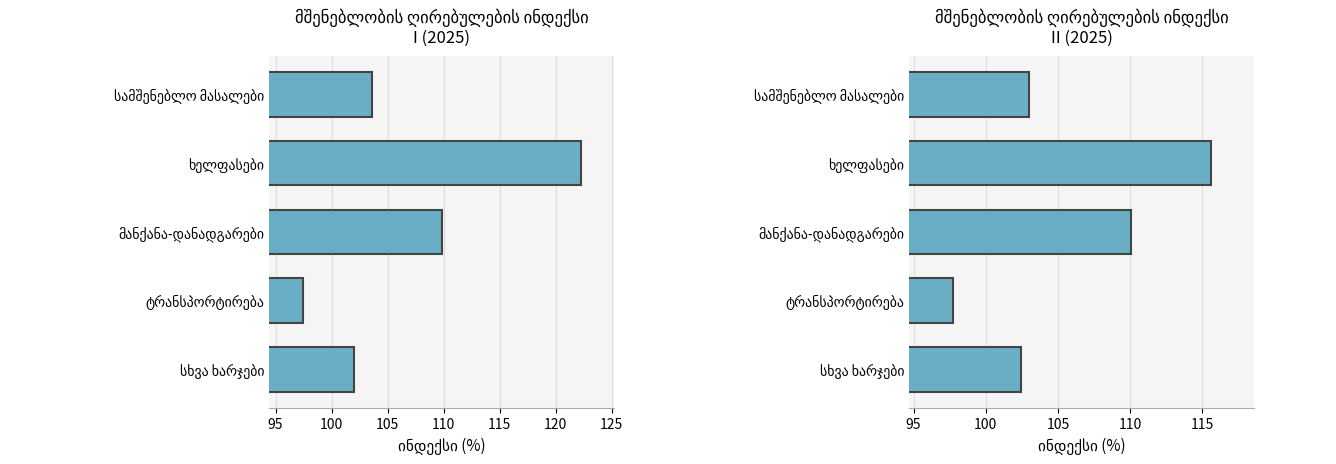

What are all the series names shown in the legend?

I (2025), II (2025)